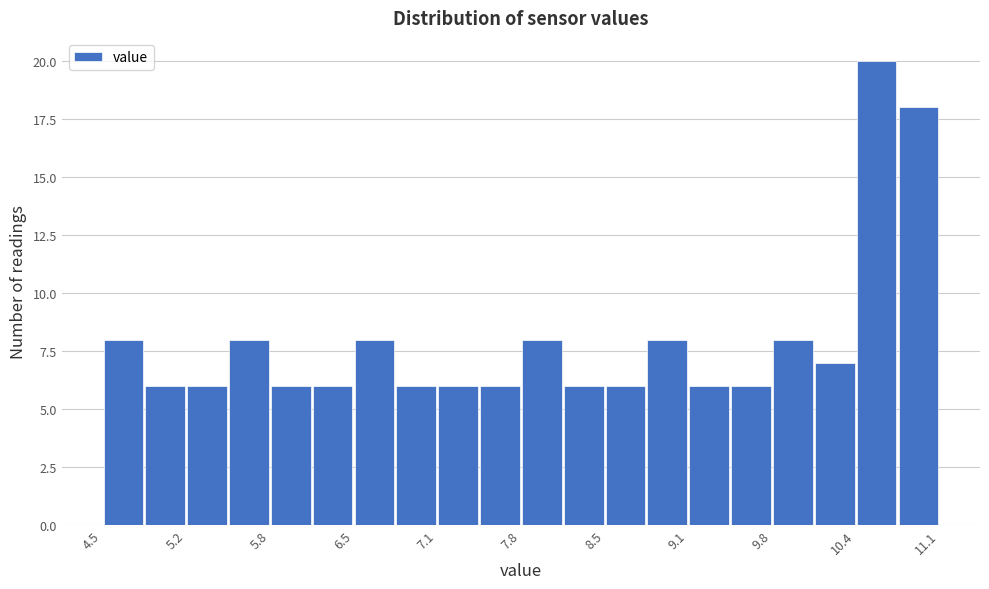

Read against the x-axis, roughly where is the centre of the tallest bar?

10.6